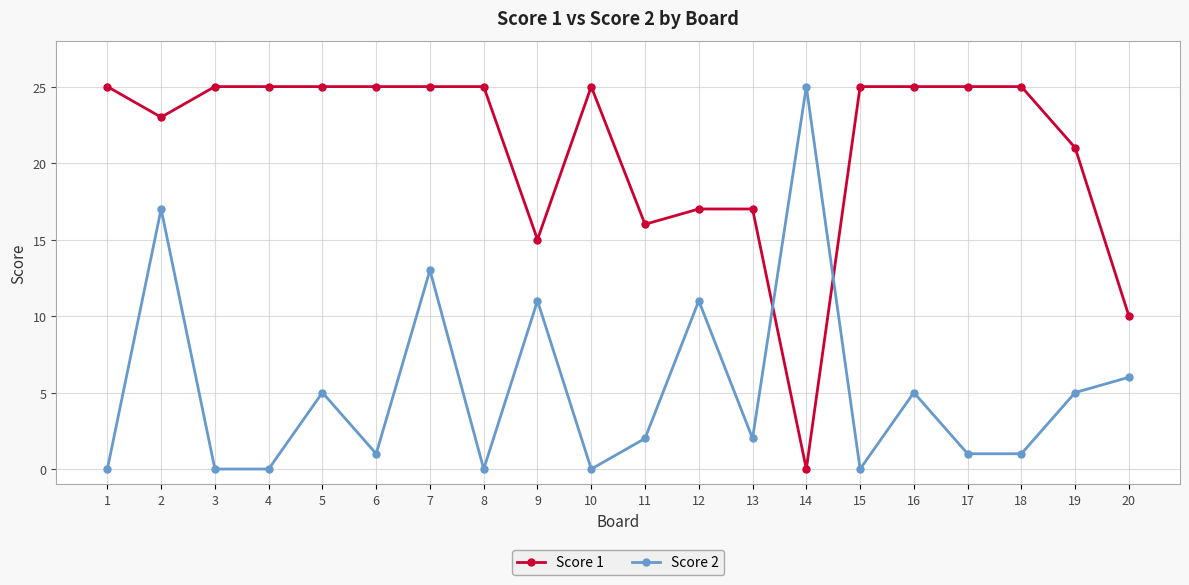

The value of Score 2 at 18 is 1. True or false?

True